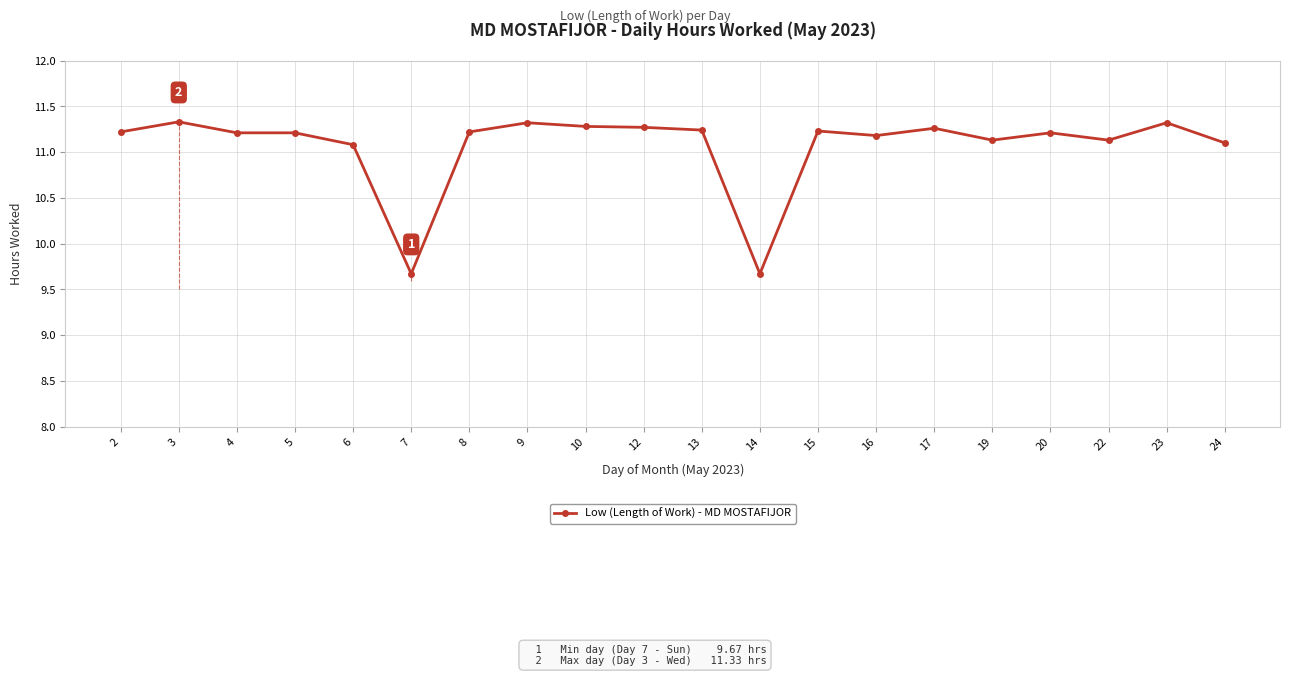

What is the ratio of the value at 17 to the value at 7?

1.2